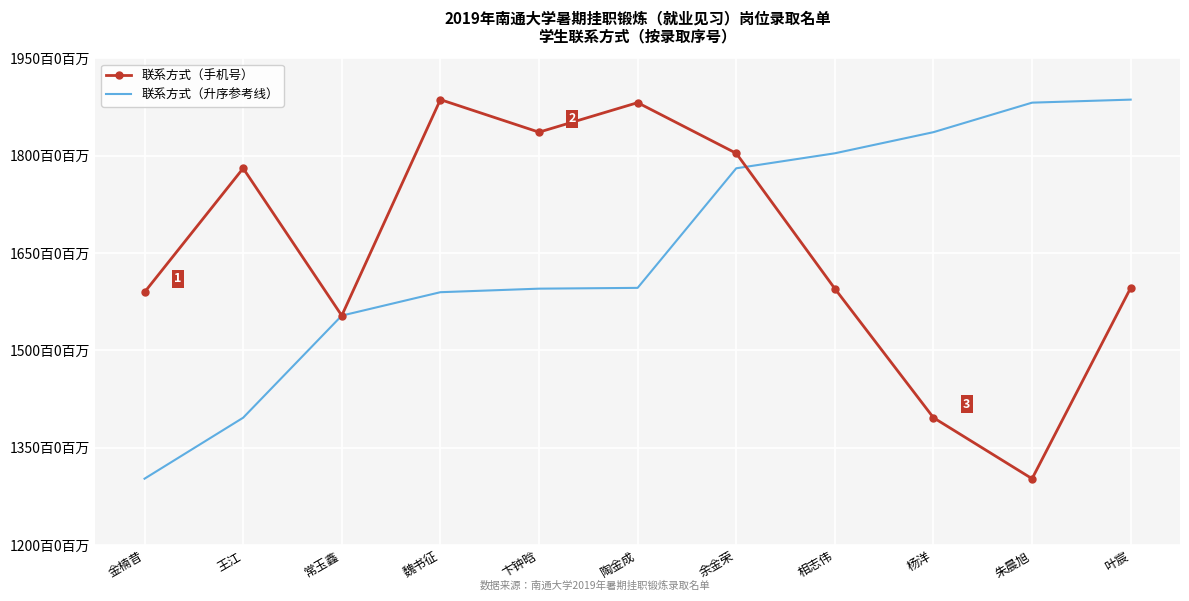

What are all the series names shown in the legend?

联系方式（手机号）, 联系方式（升序参考线）